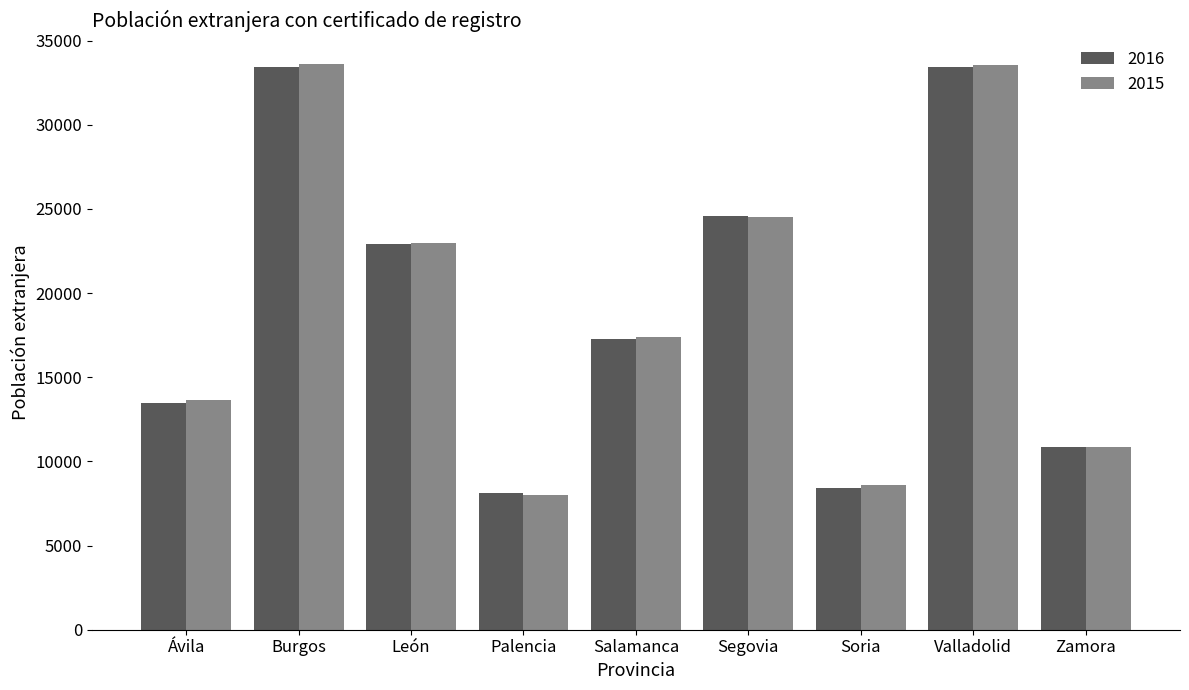

What is the value of the 2015 bar at the 6th from the left?

24523